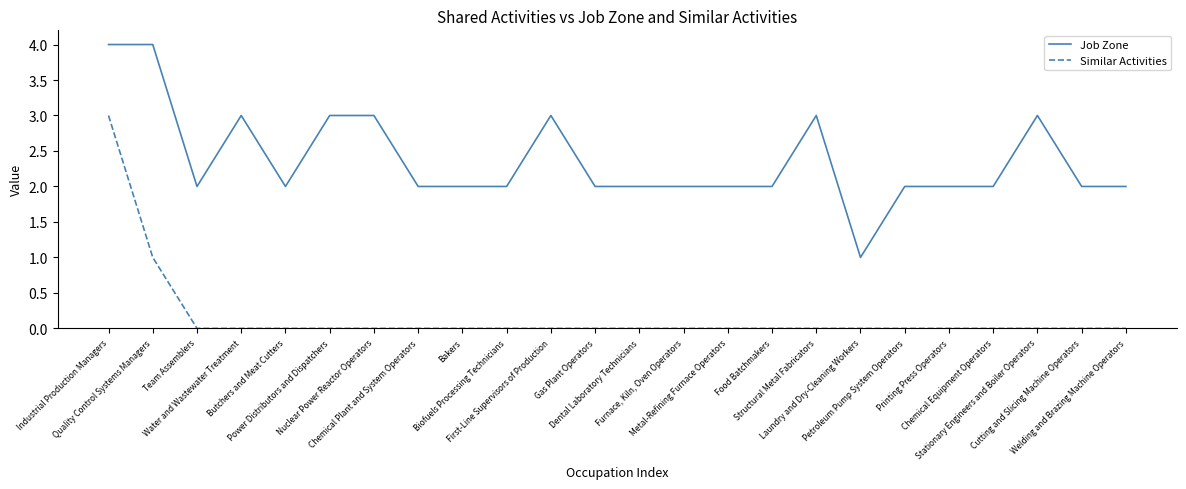

Which series has the largest total across all categories?

Job Zone